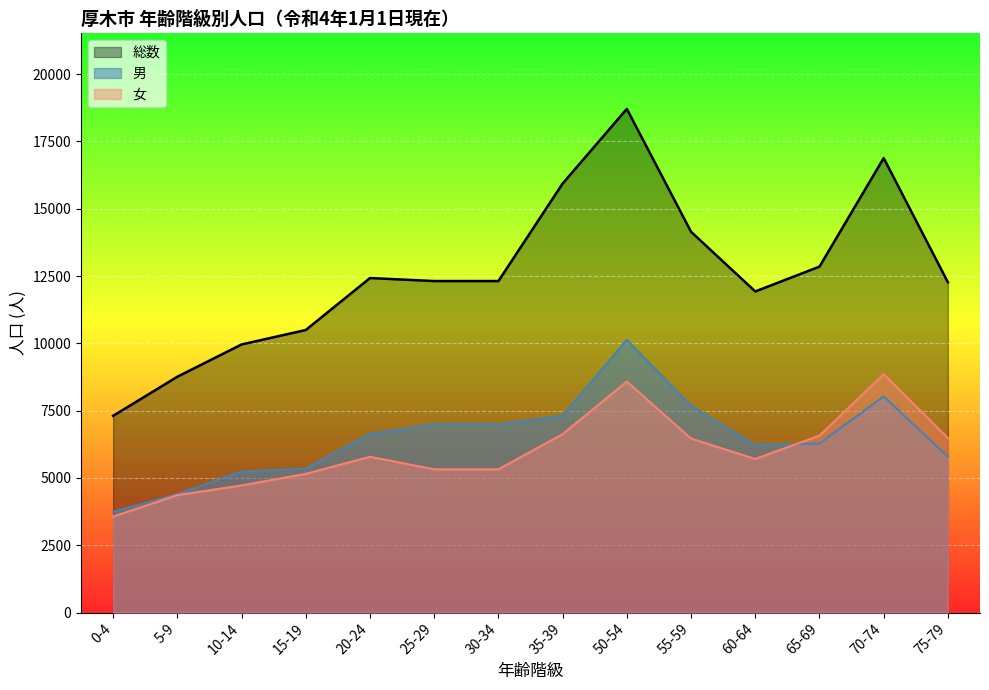

What is the average value of the 女 series?

5965